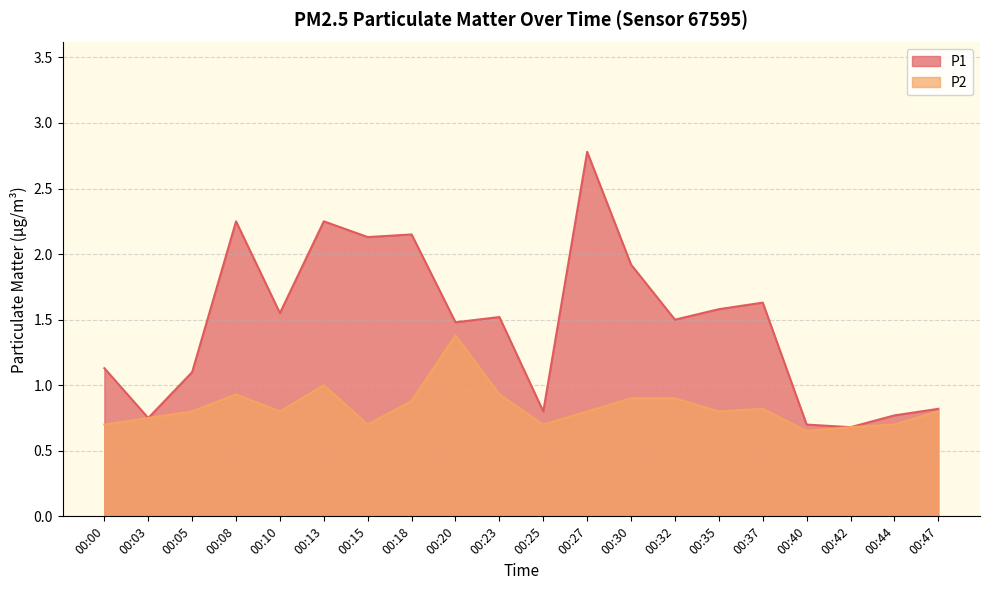

What is the total value across all series at 00:08?

3.2